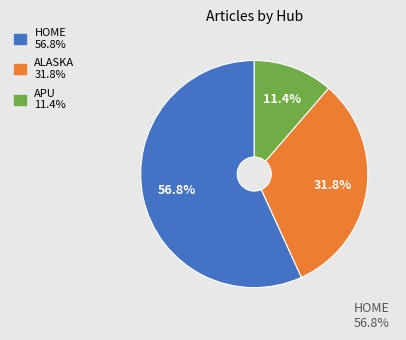

How many slices are in this pie chart?

3